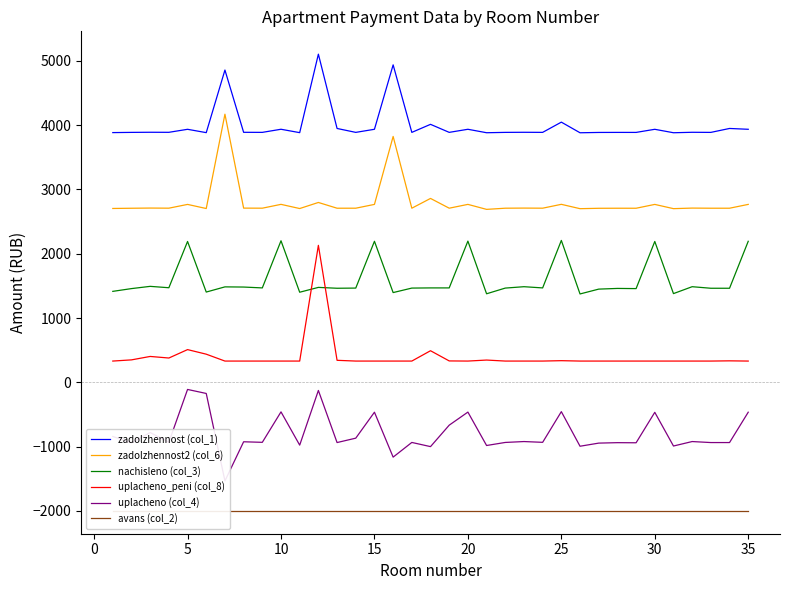

The value of nachisleno (col_3) at 5 is 3679.3. True or false?

False